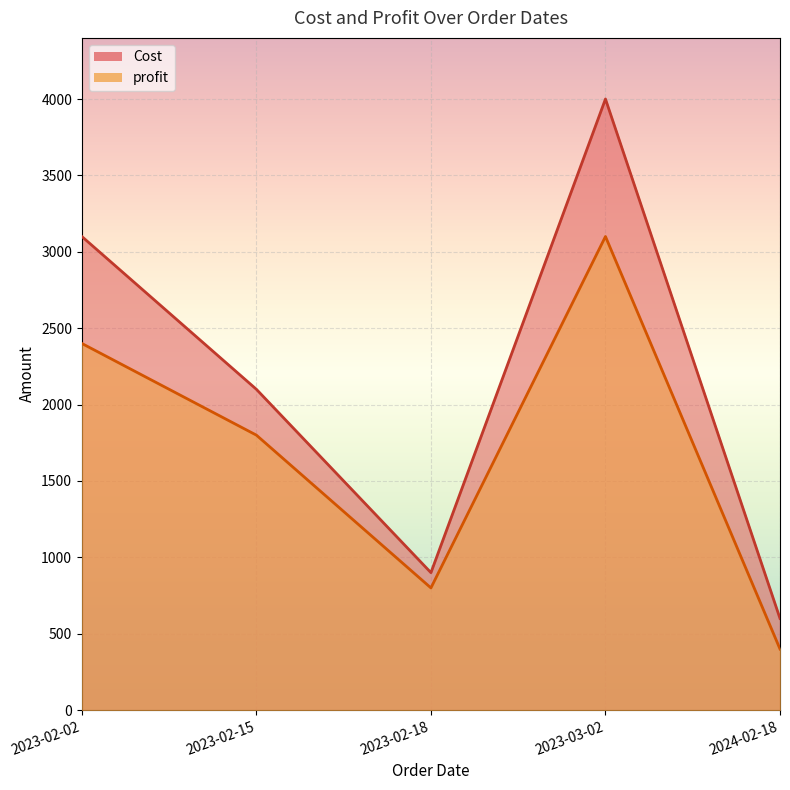

Which series has the largest total across all categories?

Cost